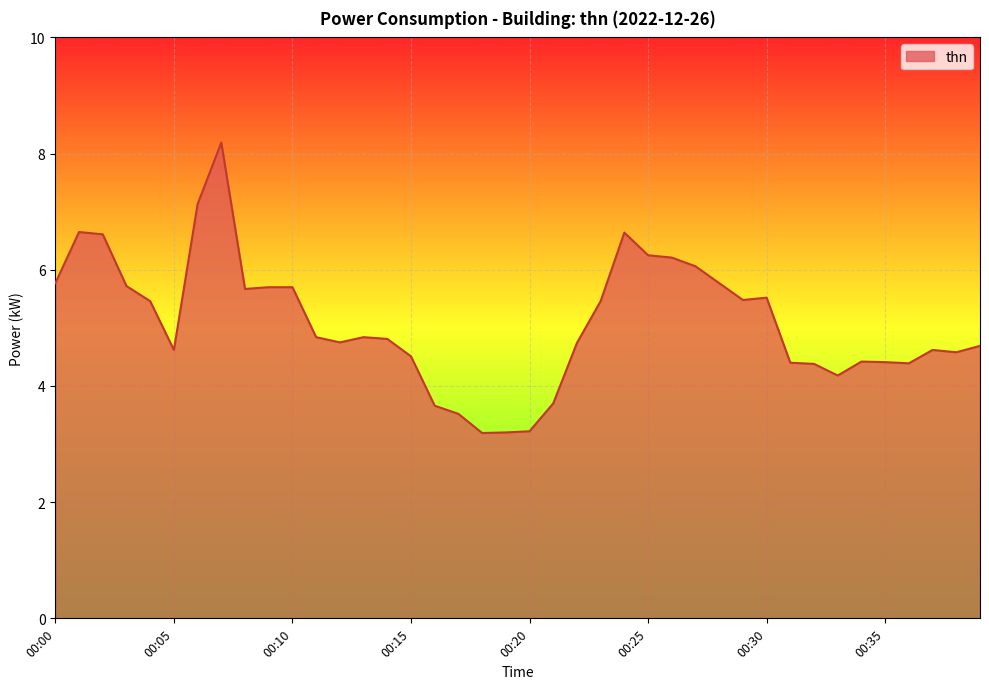

What is the smallest value displayed?

3.2